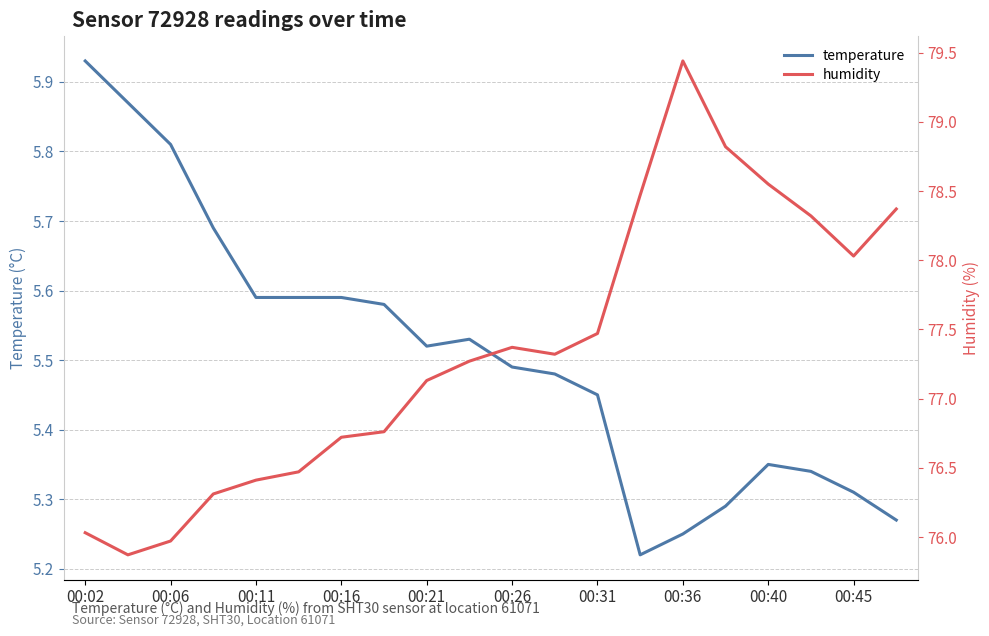

Reading left to right, transcribe all the data shown in this chart.

temperature: 5.9	5.9	5.8	5.7	5.6	5.6	5.6	5.6	5.5	5.5	5.5	5.5	5.5	5.2	5.2	5.3	5.3	5.3	5.3	5.3
humidity: 76.0	75.9	76.0	76.3	76.4	76.5	76.7	76.8	77.1	77.3	77.4	77.3	77.5	78.5	79.4	78.8	78.5	78.3	78.0	78.4